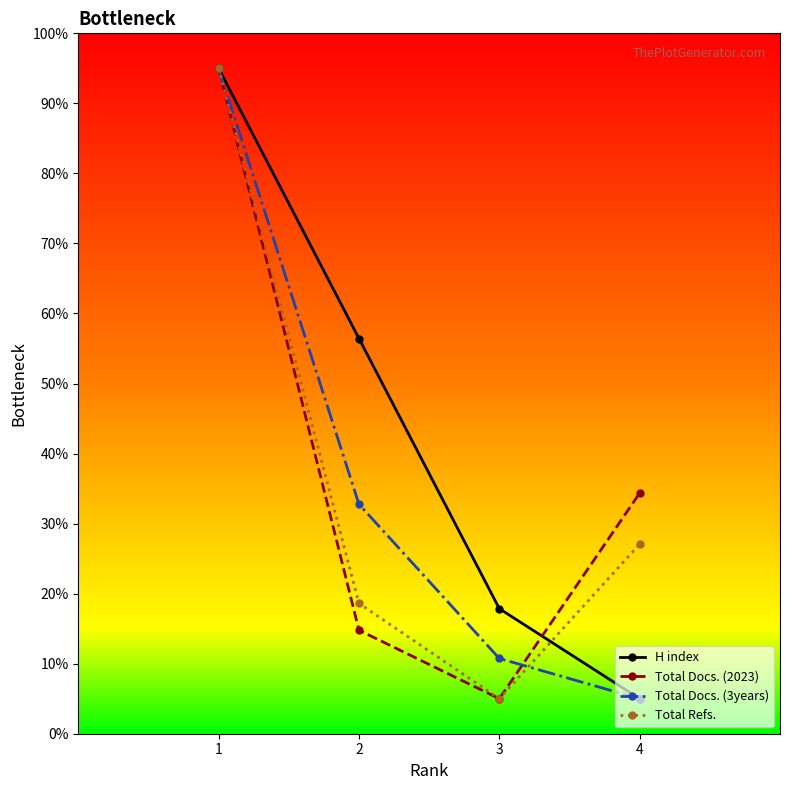

Which series changed the most between 2 and 3?

H index